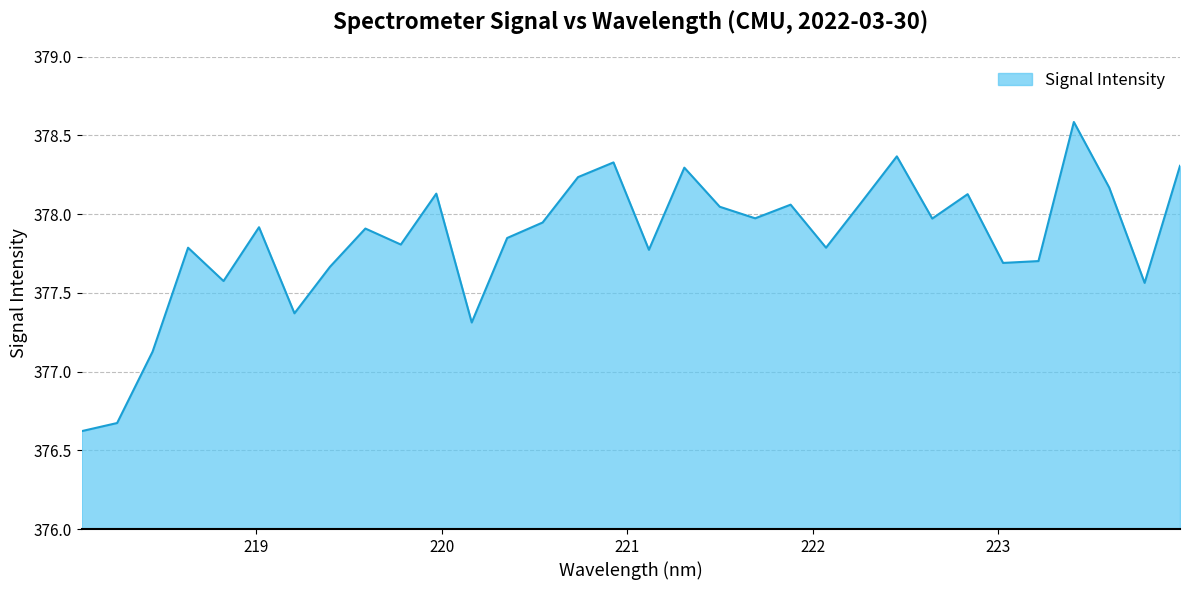

What is the difference between the maximum and minimum values?

2.0